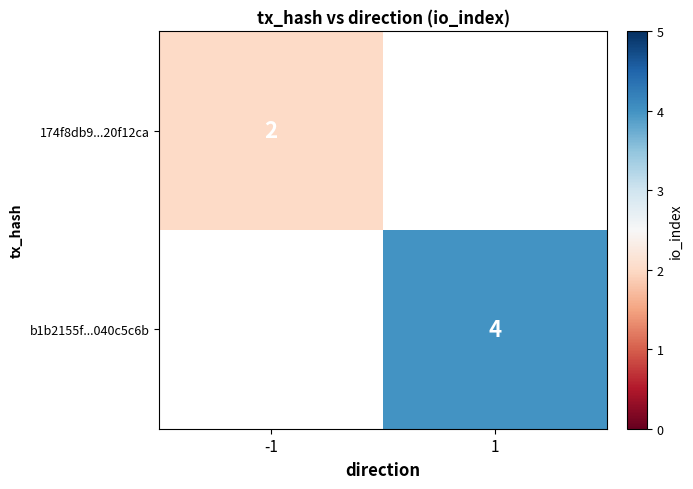

Is the value of 174f8db9...20f12ca at -1 greater than the value of b1b2155f...040c5c6b at 1?

No